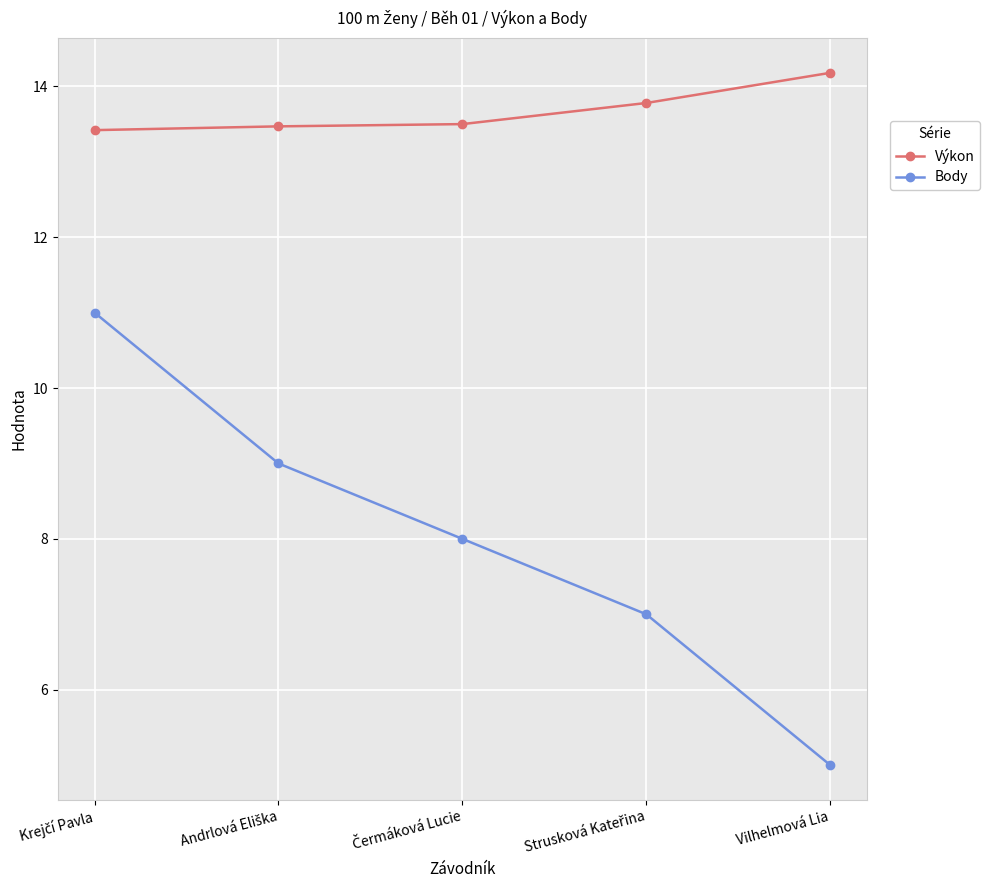

True or false: Výkon and Body cross at least once.

False